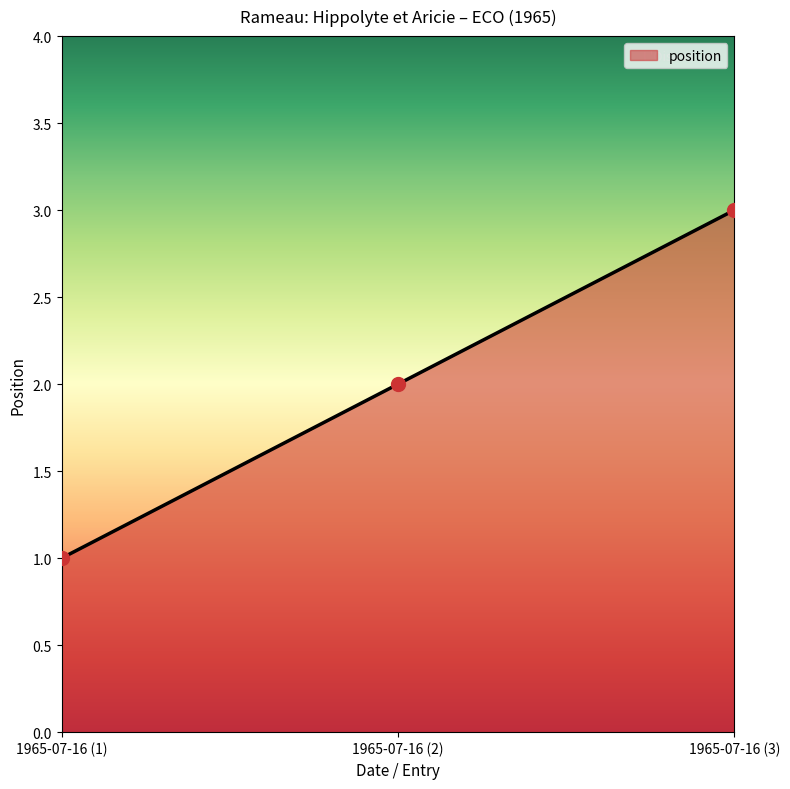

What is the ratio of the value at 1965-07-16 (2) to the value at 1965-07-16 (3)?

0.7